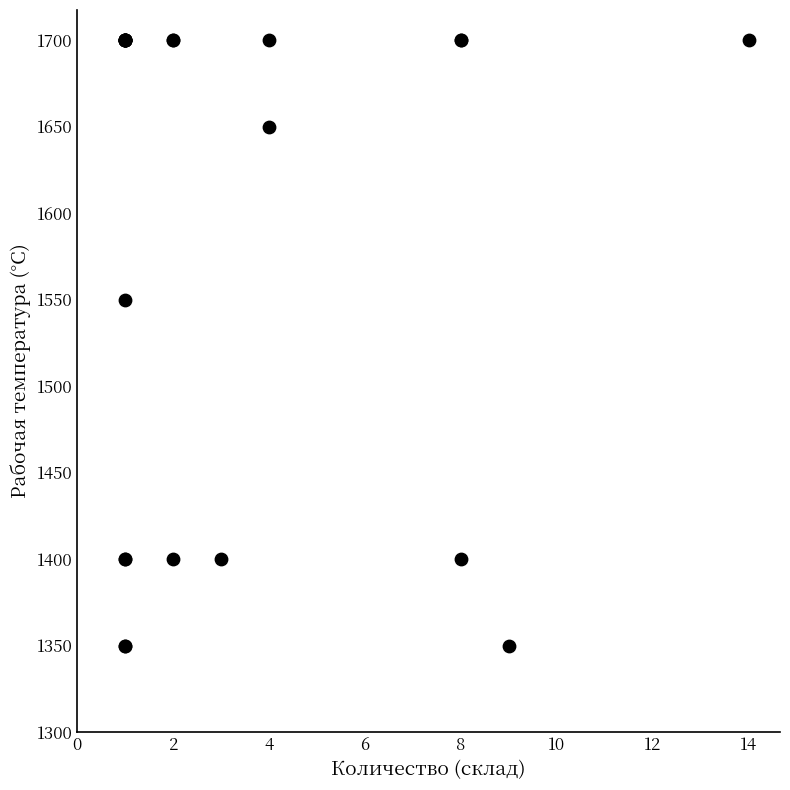

What Y value in the scatter plot is closest to 1525?

1550